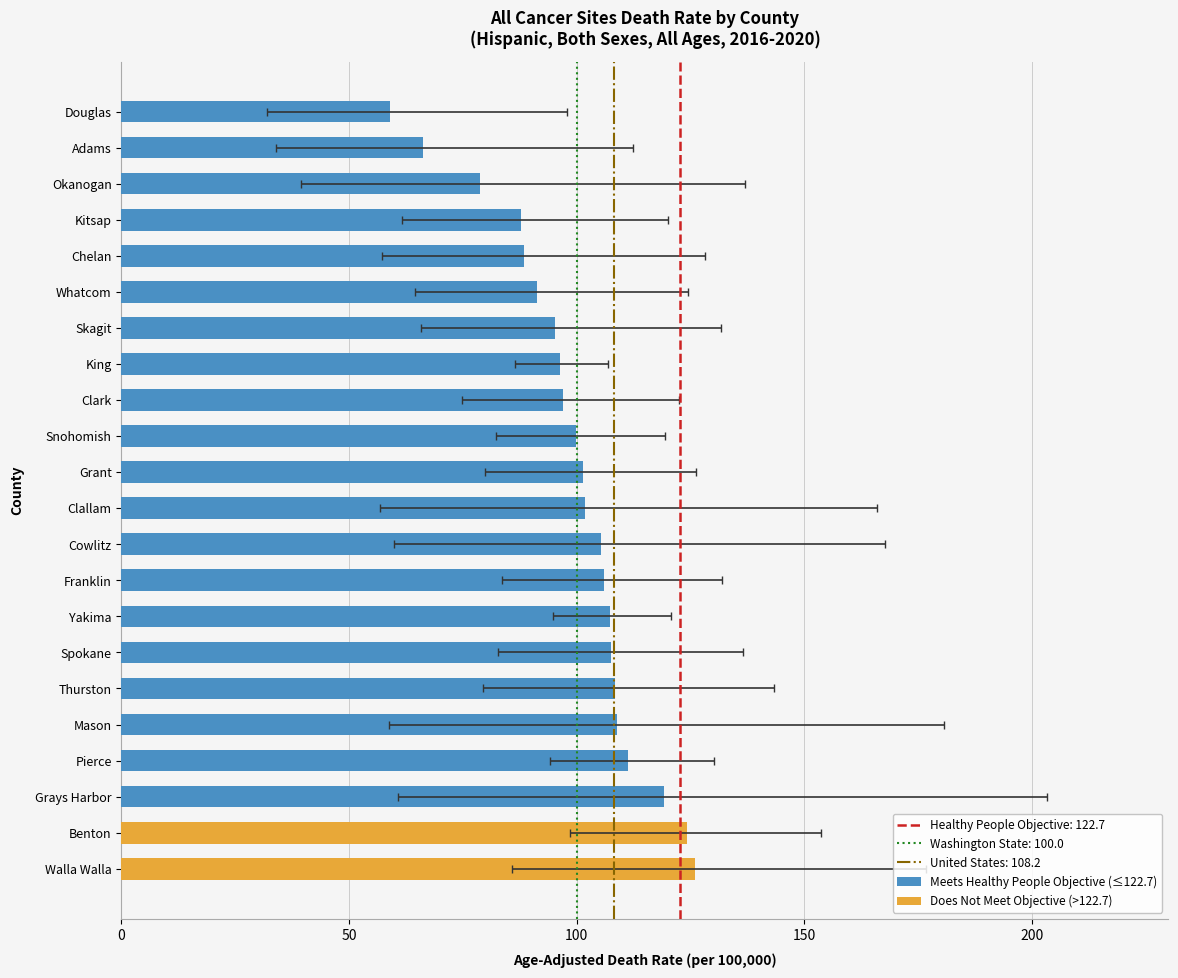

What is the value of the Age-Adjusted Death Rate bar at the 15th from the left?

96.4